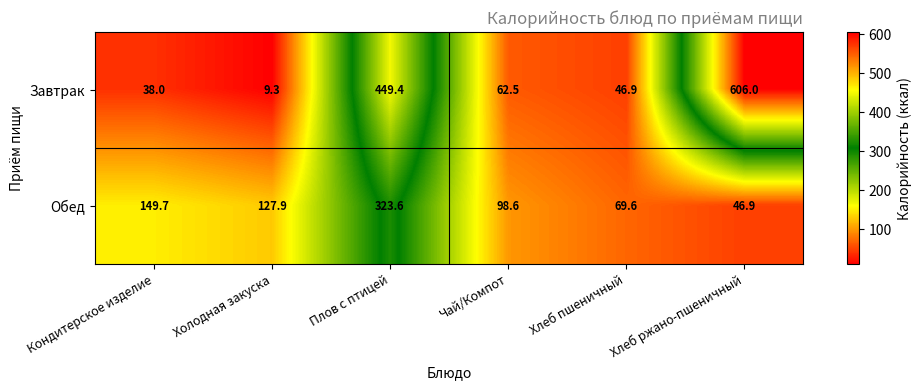

What is the difference between the maximum and second lowest values in the Завтрак series?

568.0